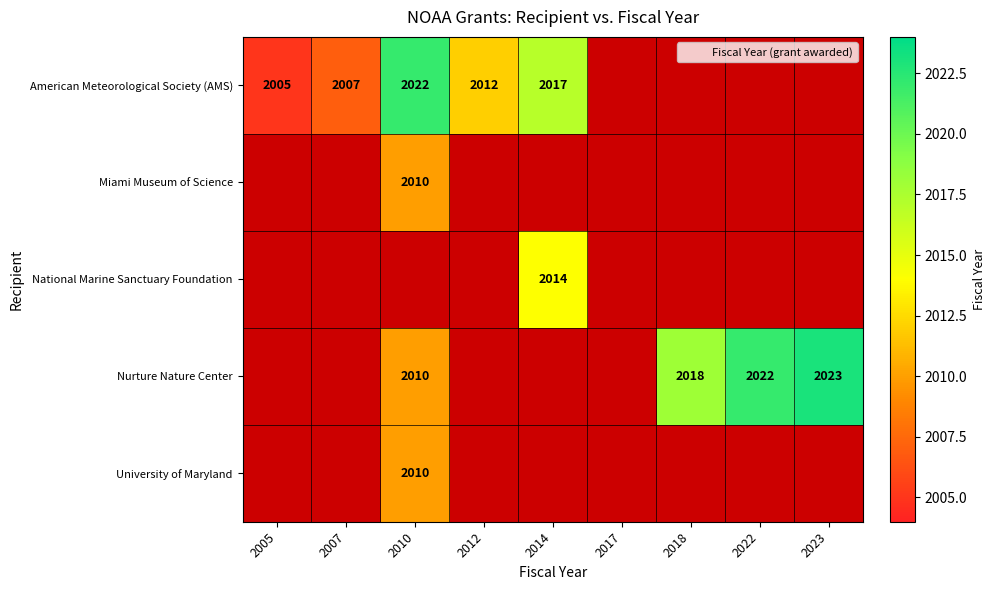

Between 2005 and 2023, which is larger?

2023